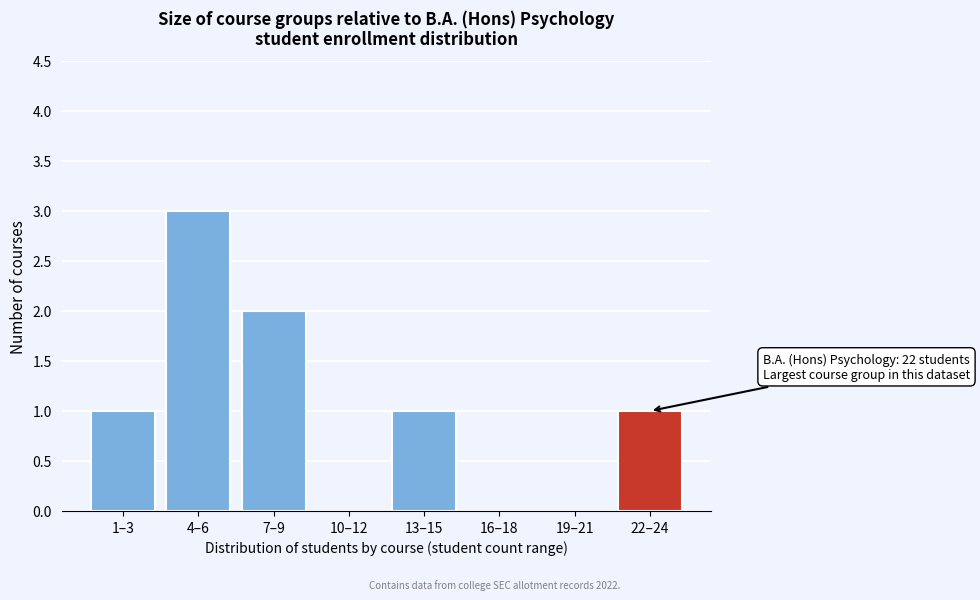

Reading right to left, what are all the values shown in this chart?

22–24=1	19–21=0	16–18=0	13–15=1	10–12=0	7–9=2	4–6=3	1–3=1